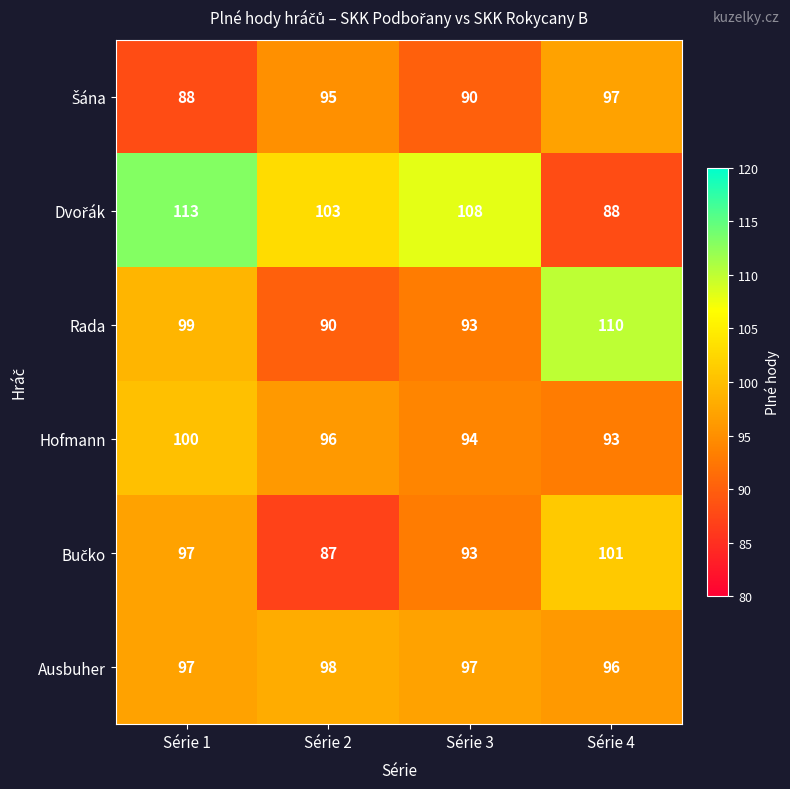

Rank the categories by Hofmann value from highest to lowest.

Série 1, Série 2, Série 3, Série 4